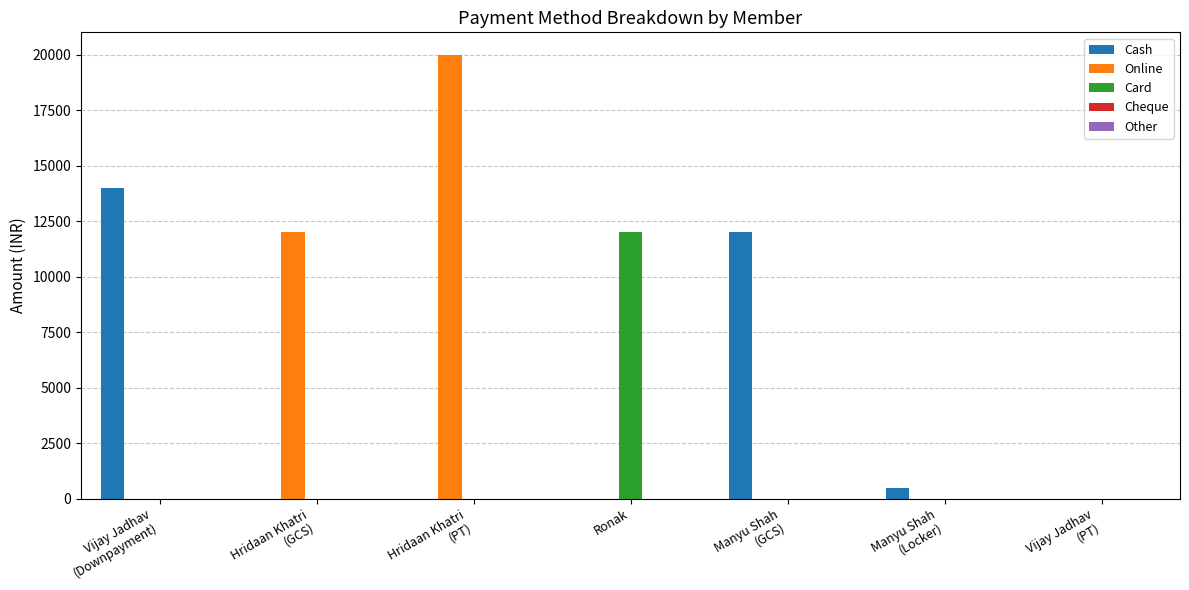

At which label is Online closest to 10000?

Hridaan Khatri
(GCS)